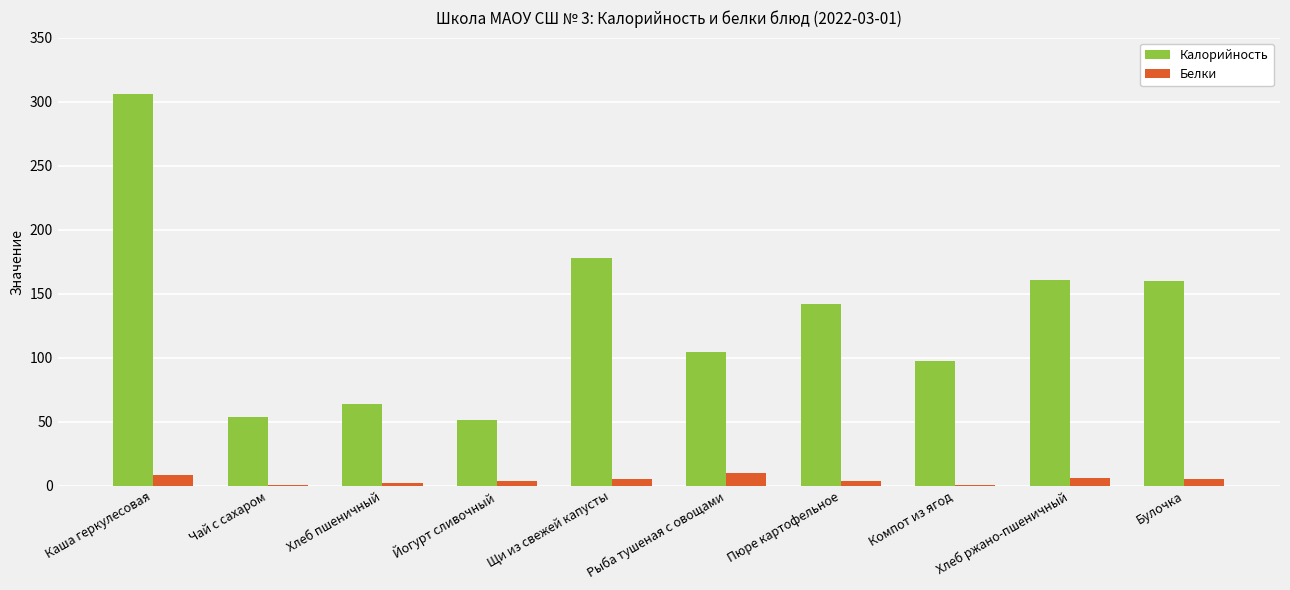

At which category is the sum across all series the highest?

Каша геркулесовая